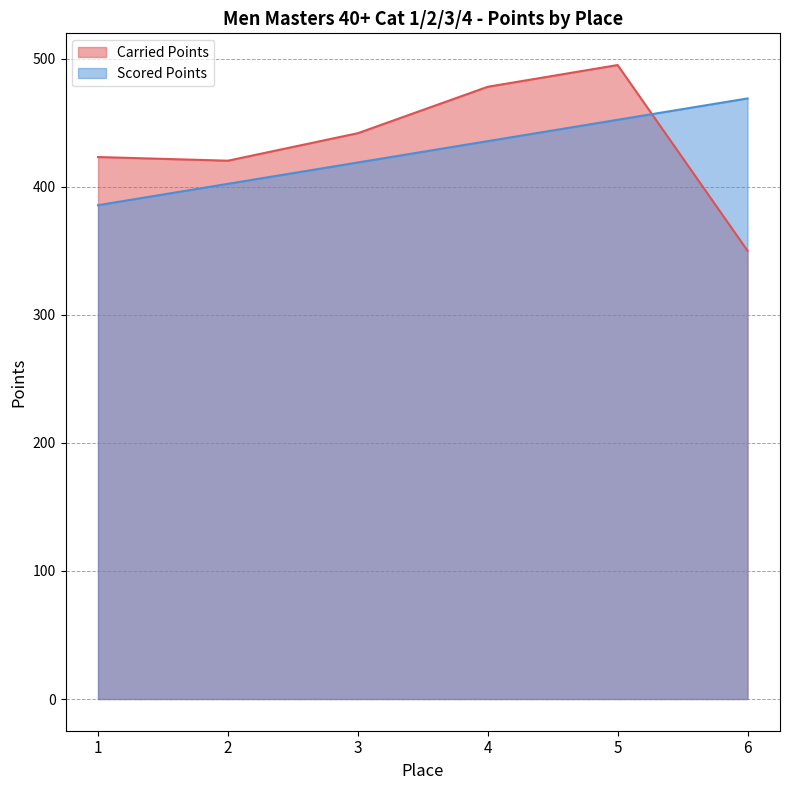

What are all the series names shown in the legend?

Carried Points, Scored Points